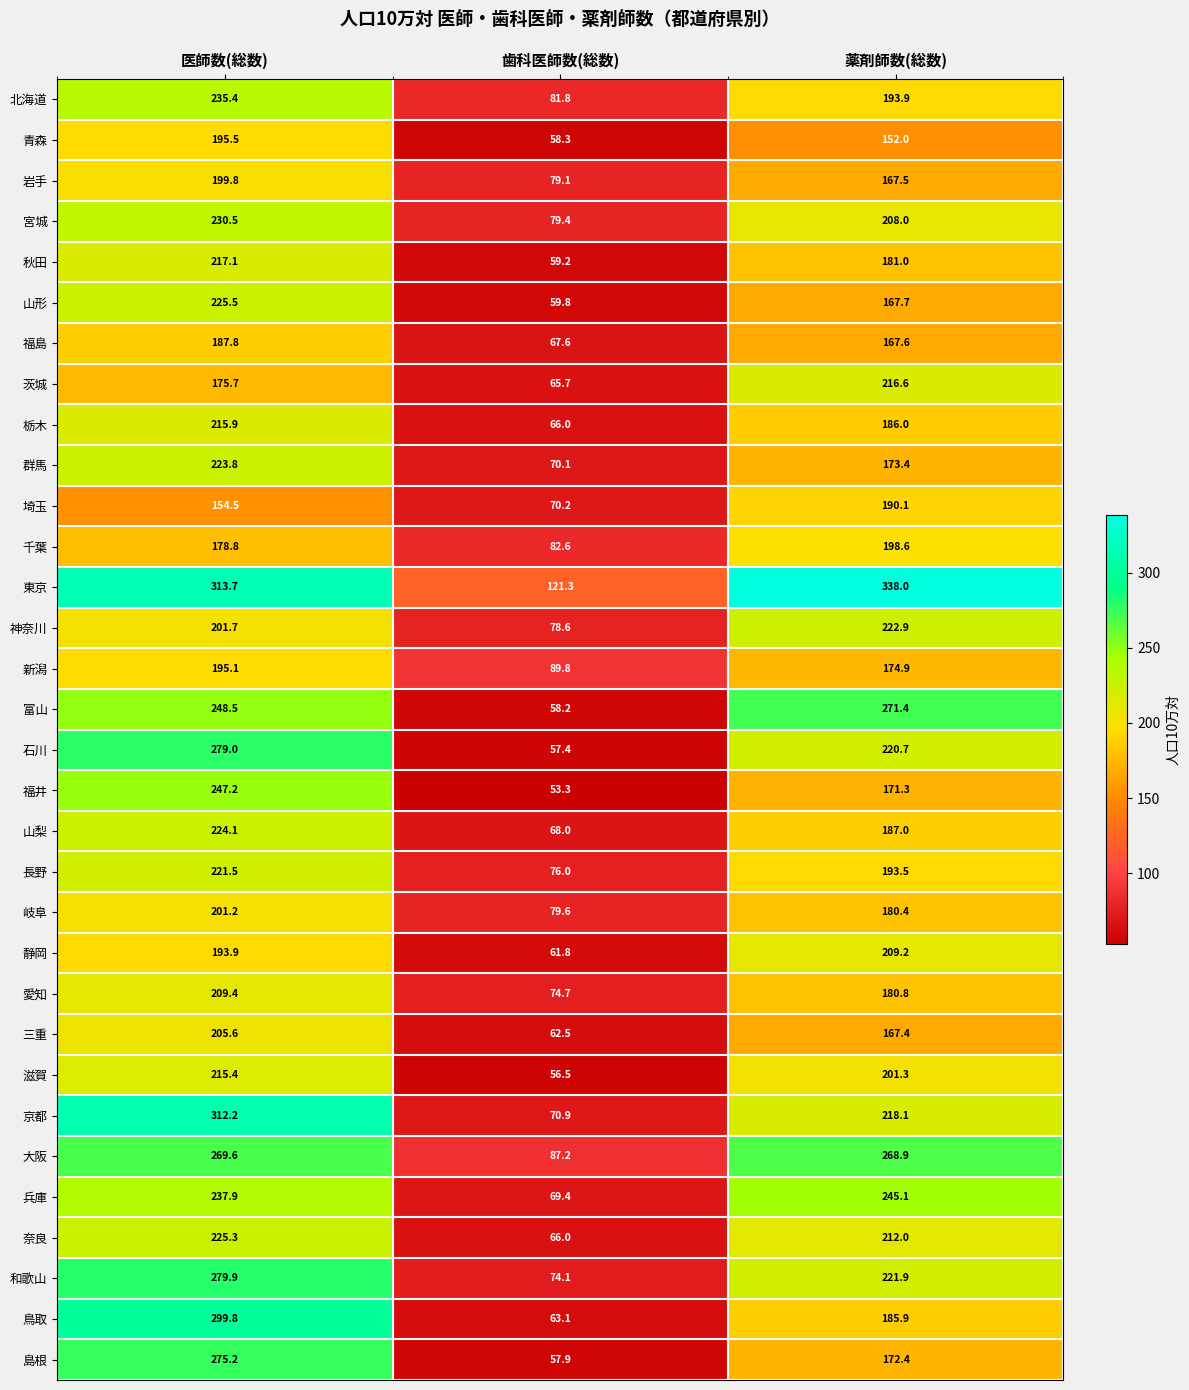

What is the difference between the maximum and minimum values in the 千葉 series?

116.0